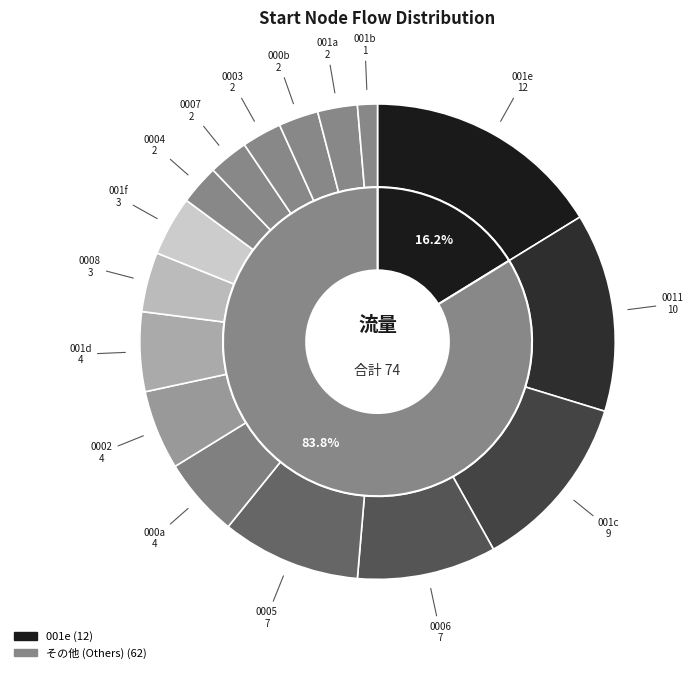

Rank the categories by value from highest to lowest.

21, 9, 15, 20, 14, 17, 13, 19, 23, 7, 8, 11, 12, 16, 22, 1, 3, 10, 18, 24, 0, 2, 4, 5, 6, 25